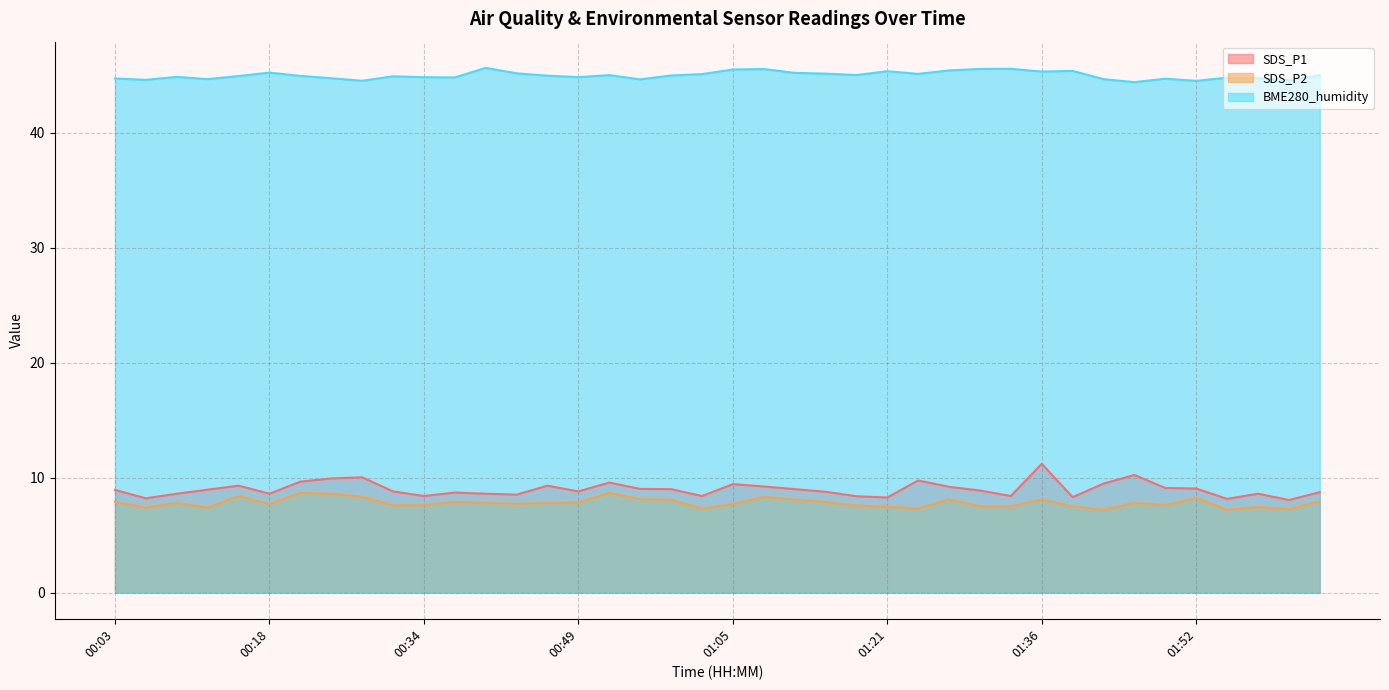

What is the difference between the highest and lowest values at 00:56?

36.5